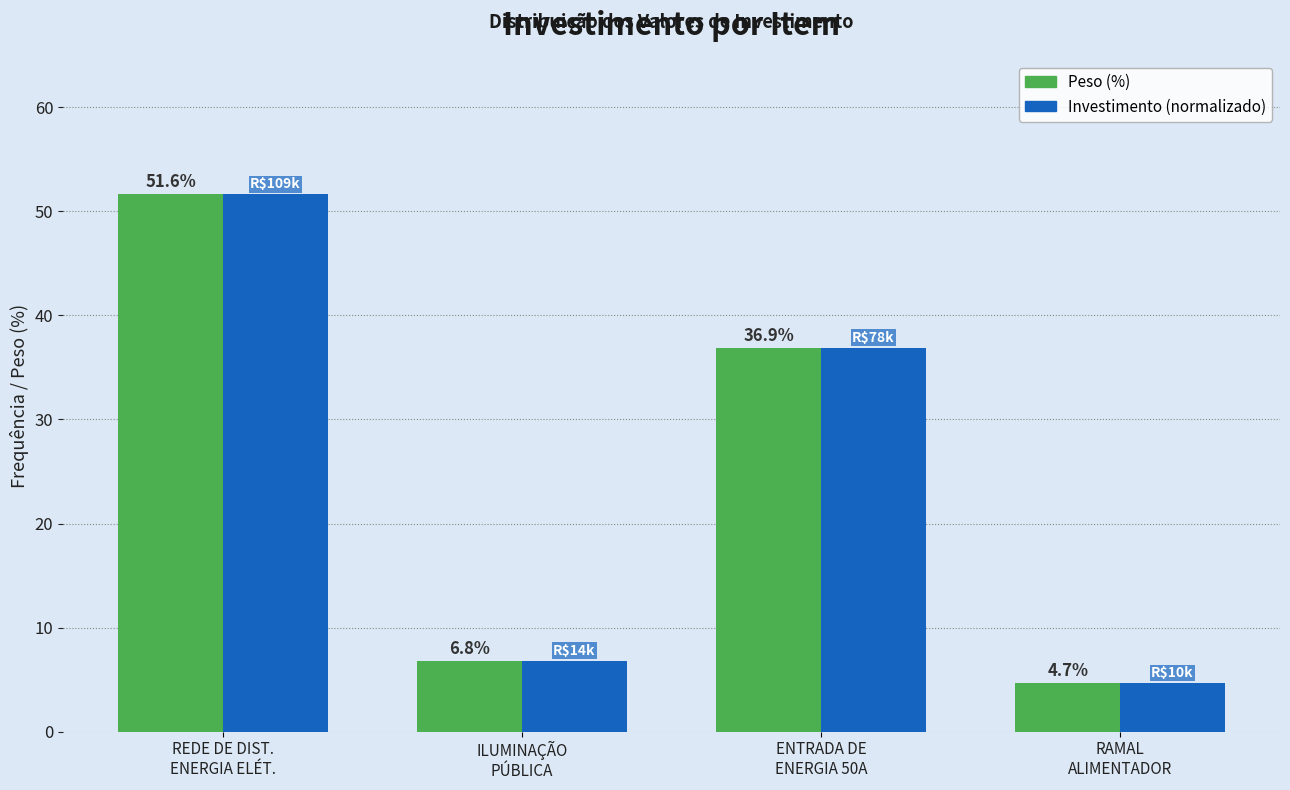

Reading left to right, list all the values displayed in this chart.

Peso (%): 51.6	6.8	36.9	4.7
Investimento (normalizado): 51.6	6.8	36.9	4.7